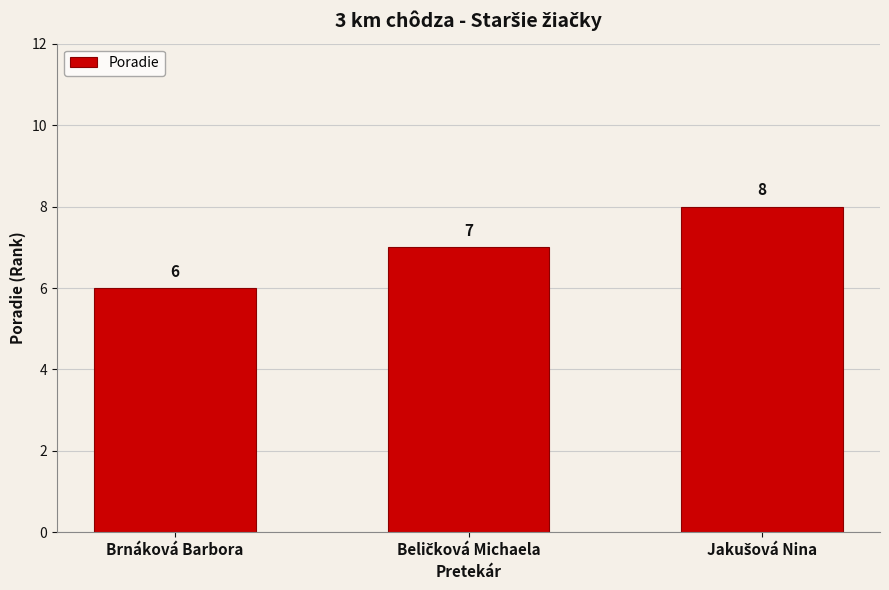

What is the smallest value displayed?

6